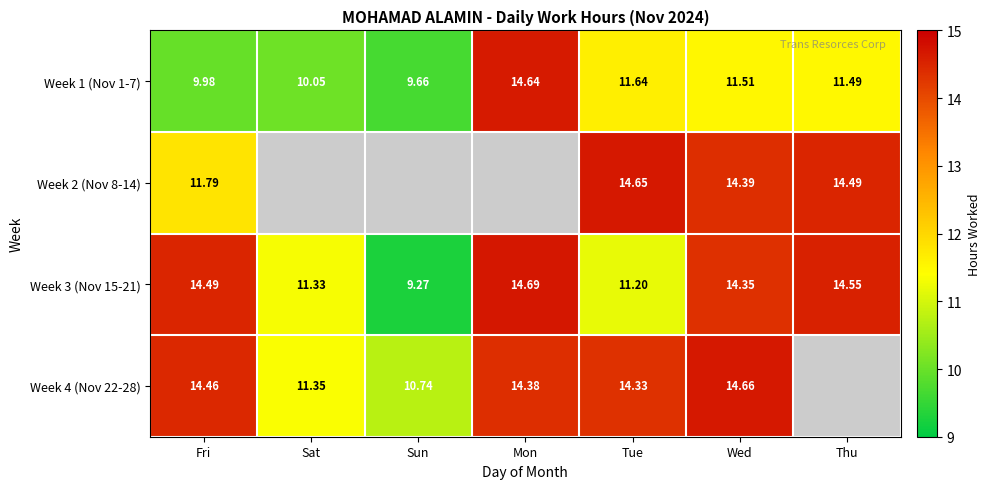

List the labels in order of Week 1 (Nov 1-7) value, smallest first.

Sun, Fri, Sat, Thu, Wed, Tue, Mon